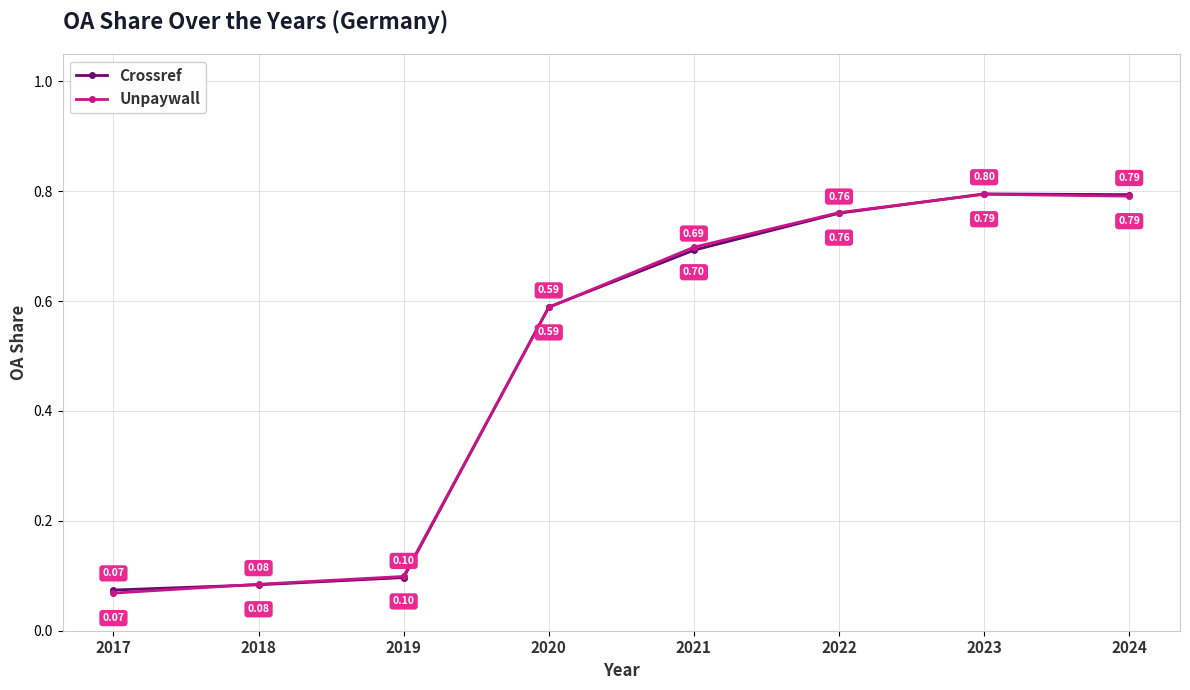

What is the total value across all series at 2020?

1.2